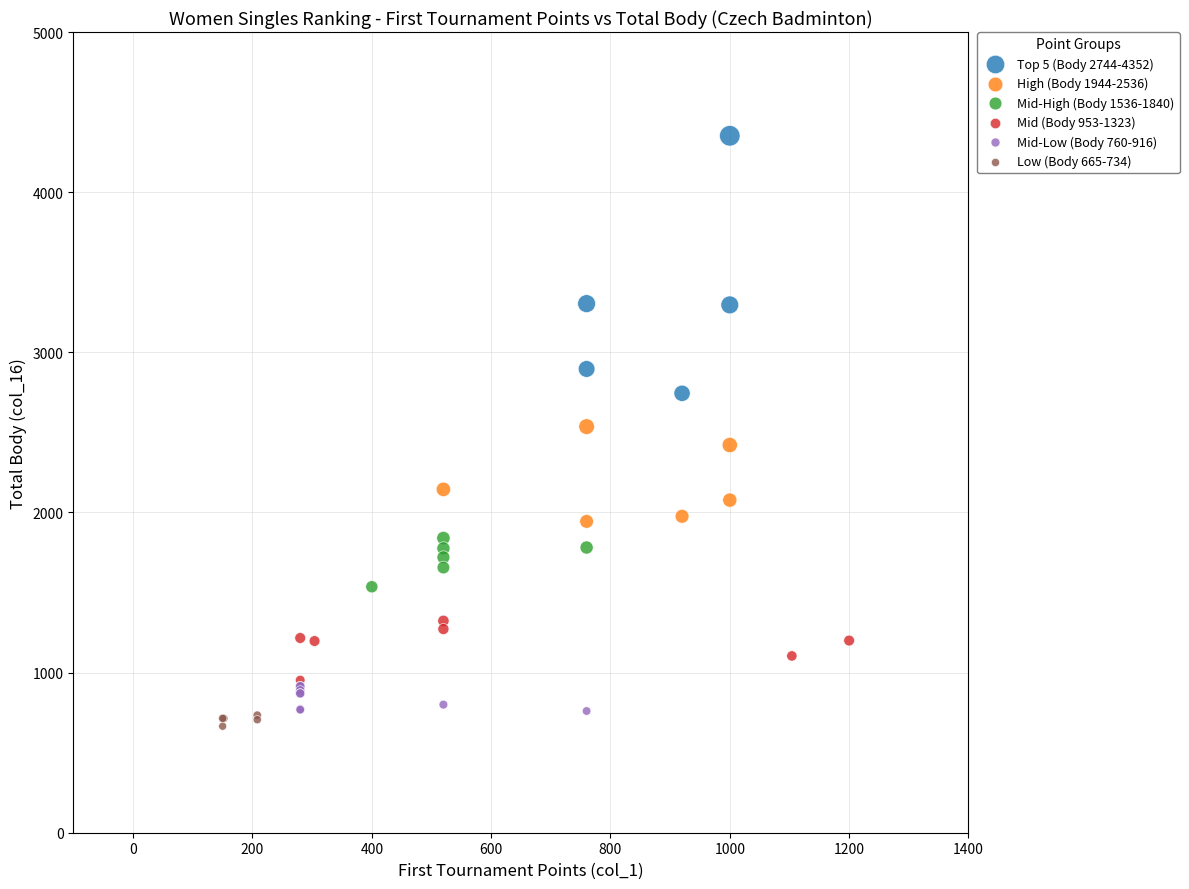

Which series has the largest Y range (max minus min)?

Top 5 (Body 2744-4352)